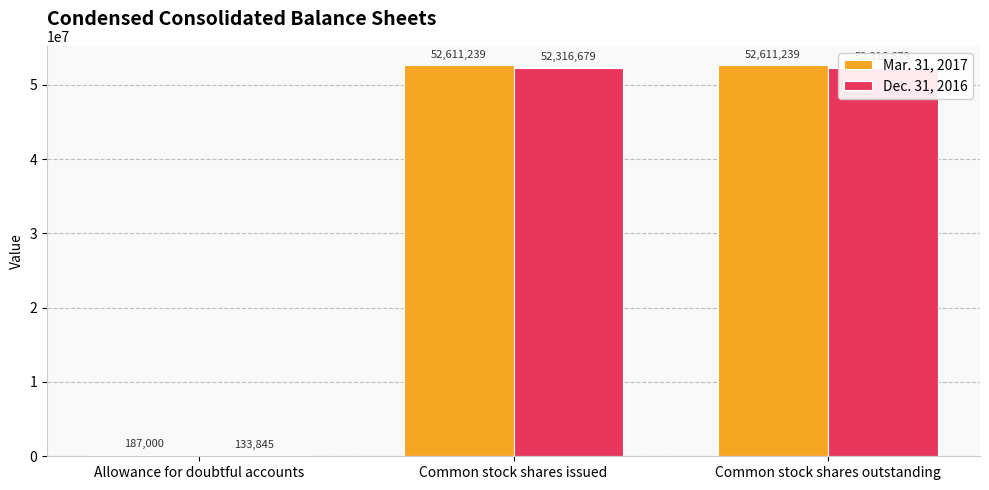

Is it true that Dec. 31, 2016 equals 133845 at Allowance for doubtful accounts?

True